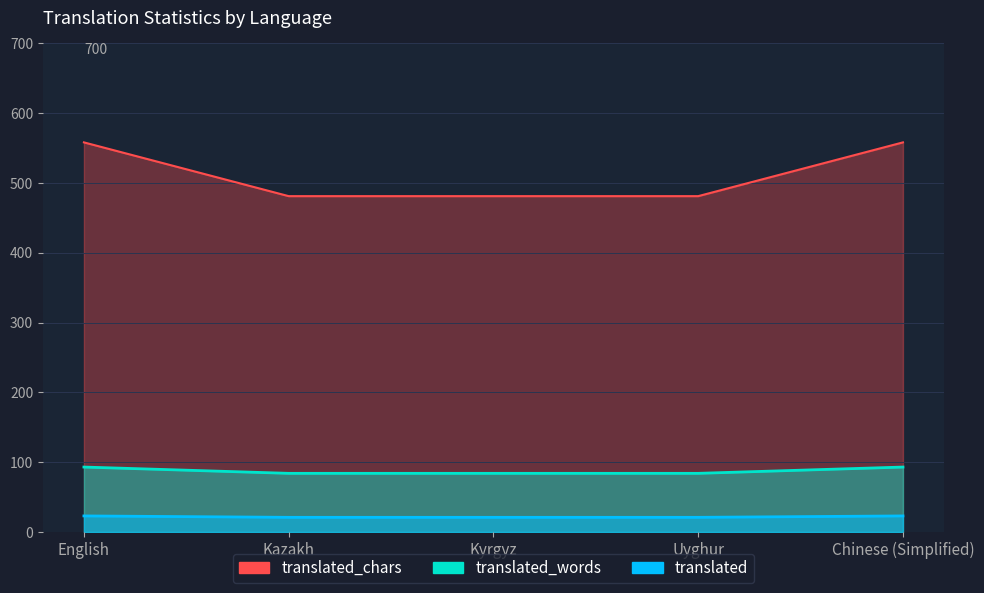

Which category has the highest value in the translated series?

English